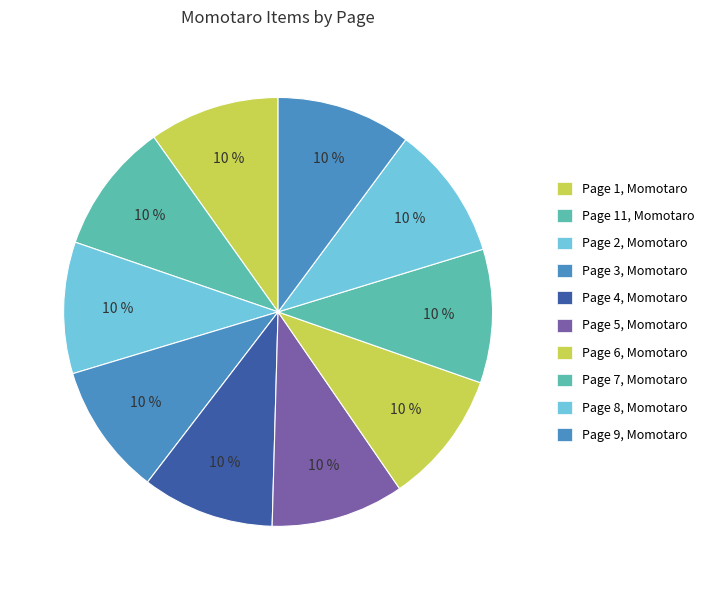

How many slices are in this pie chart?

10